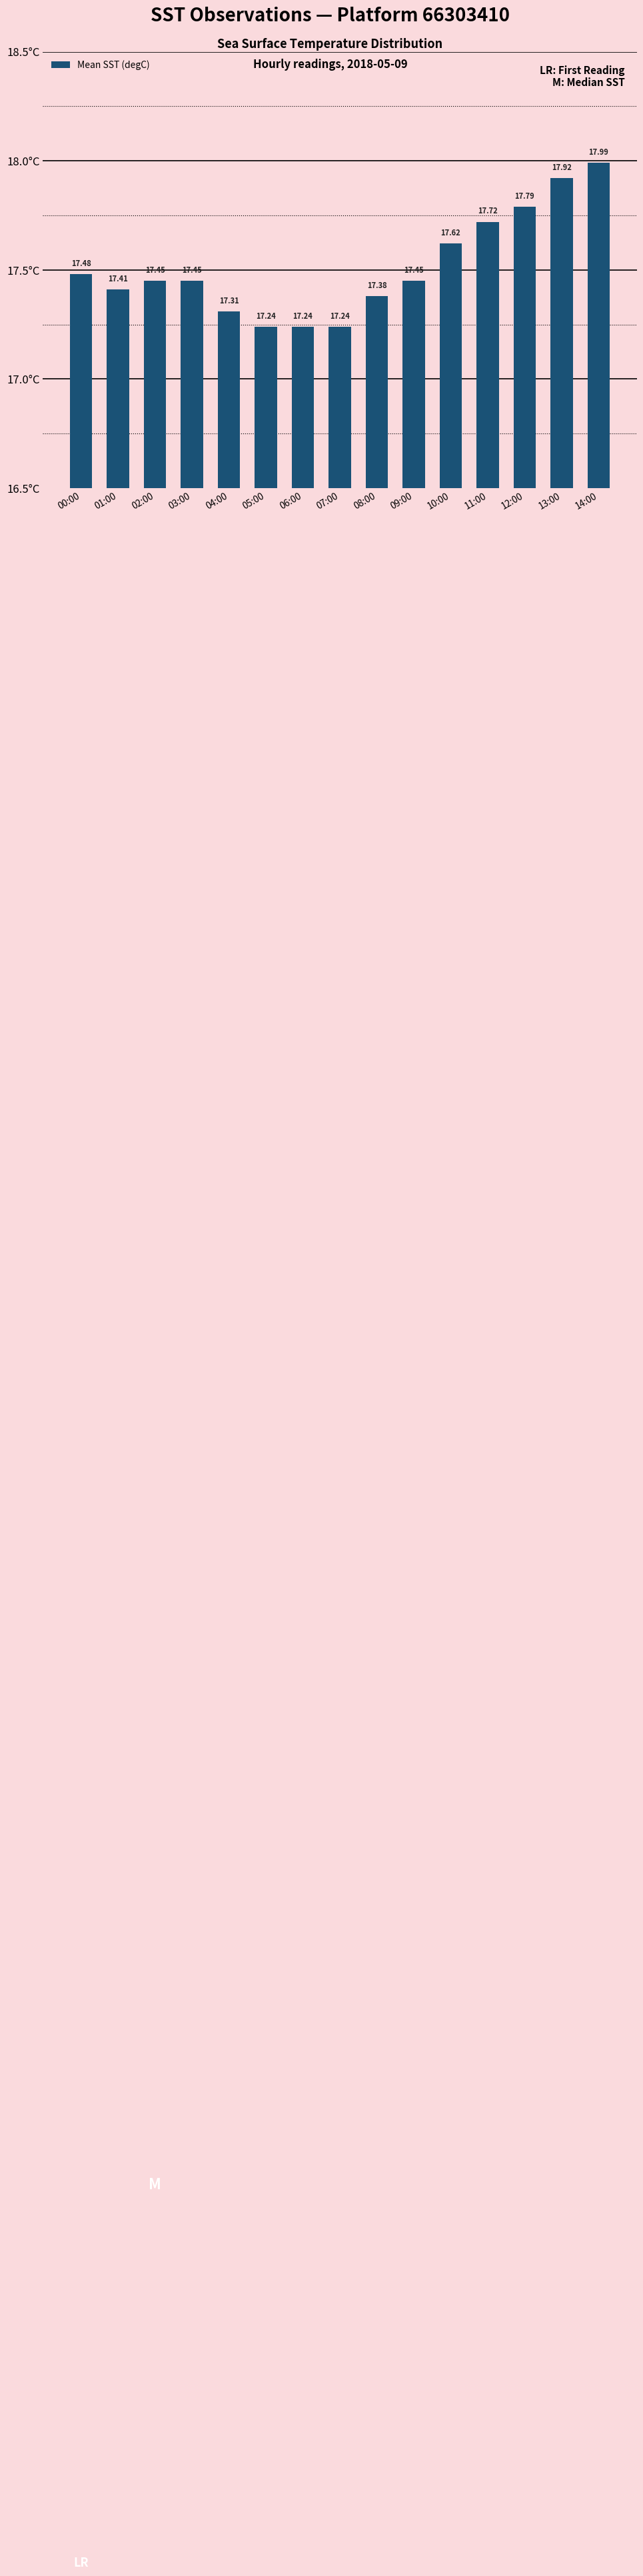

Between 07:00 and 14:00, which is larger?

14:00